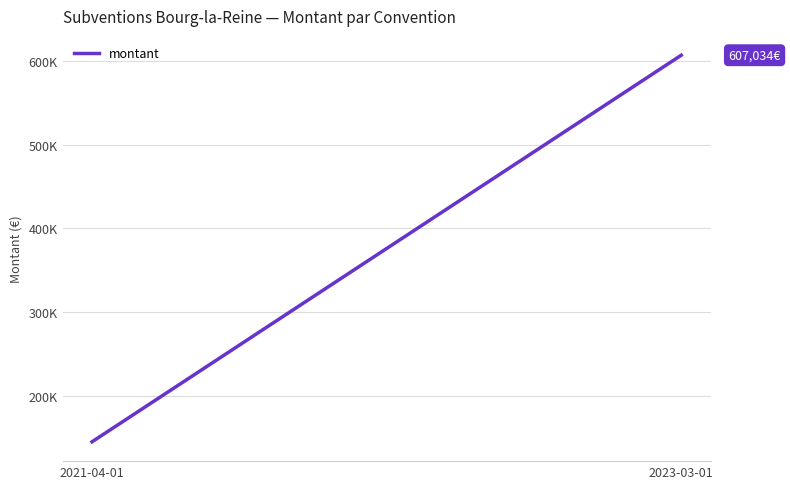

Which has a higher value, 2021-04-01 or 2023-03-01?

2023-03-01